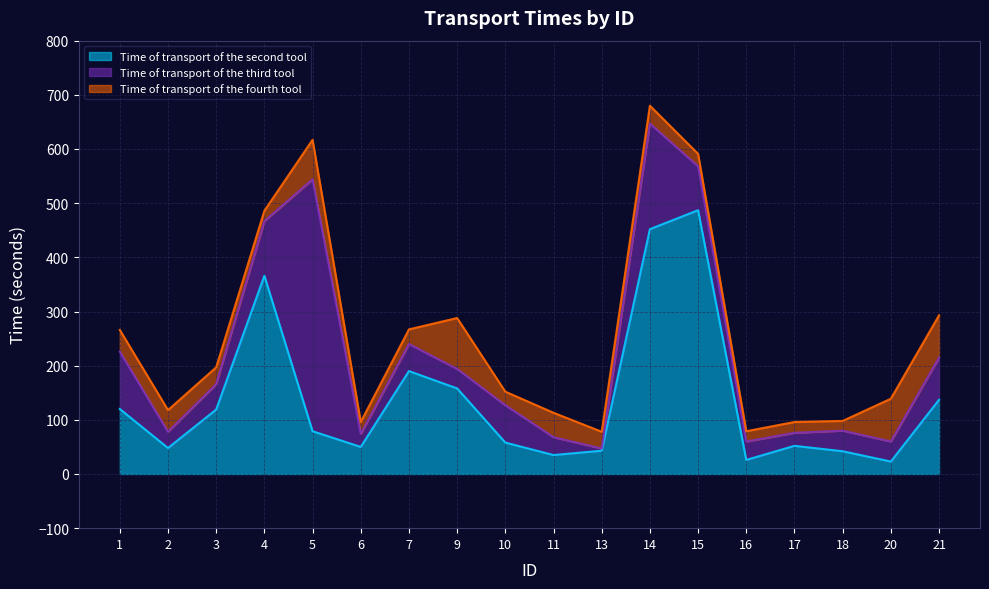

Does the chart display data point markers on the line(s)?

No